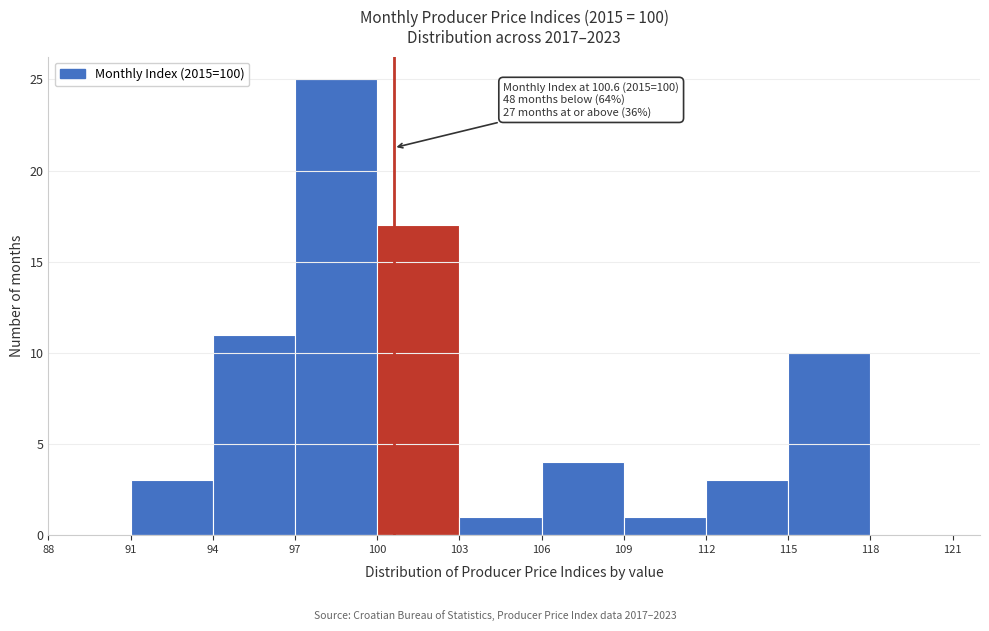

Over which range of the x-axis is the bar tallest?

97 to 100